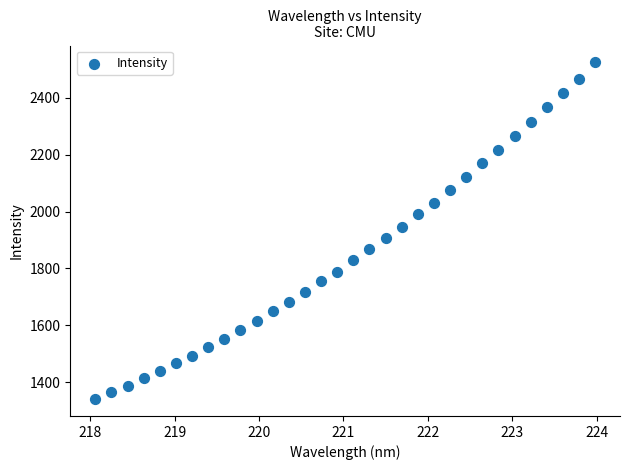

What is the range of X values (max minus min)?

5.9